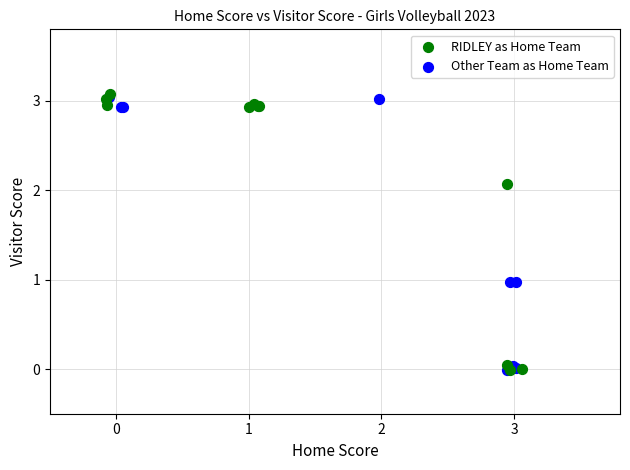

What are all the series names shown in the legend?

RIDLEY as Home Team, Other Team as Home Team